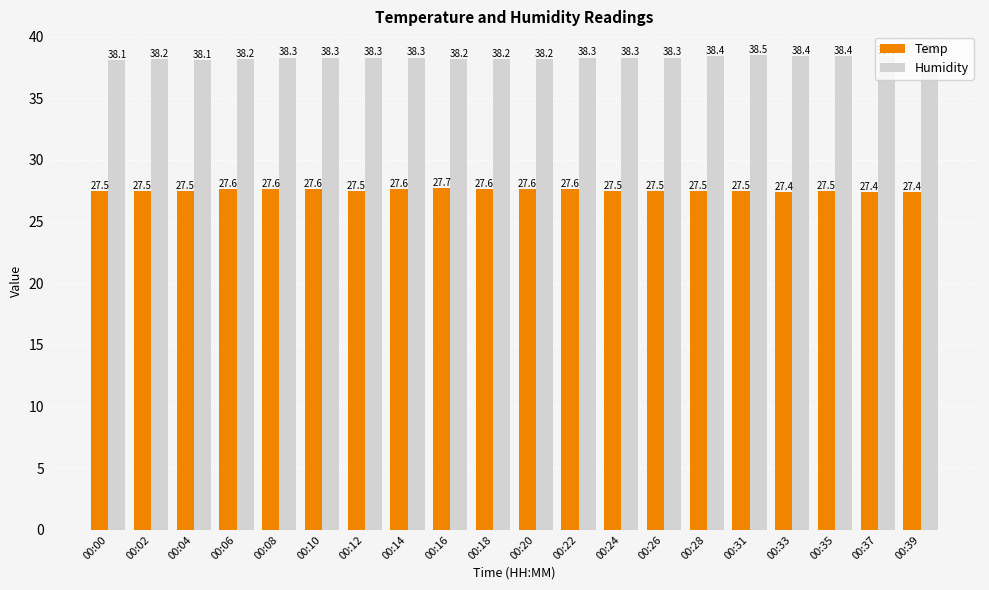

At how many categories does at least one series exceed 32?

20